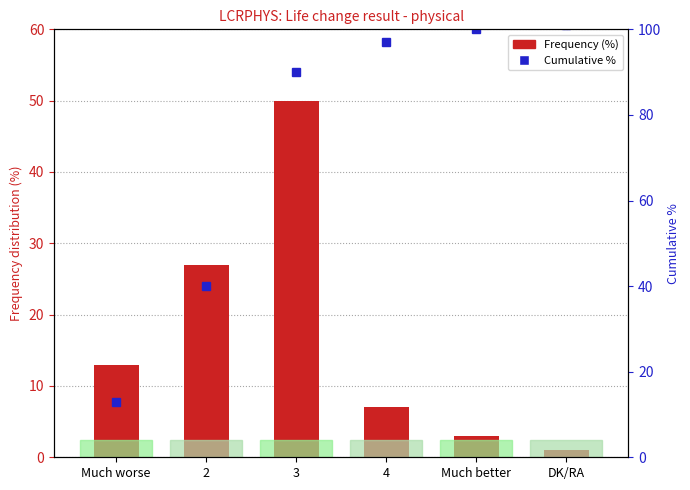

Rank the categories by Percentage value from highest to lowest.

3, 2, Much worse, 4, Much better, DK/RA